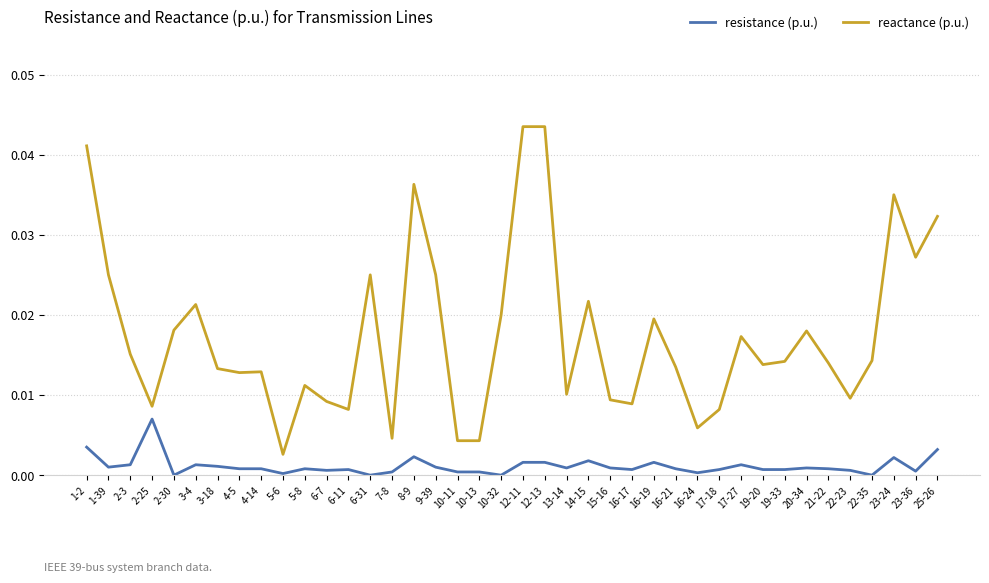

True or false: resistance (p.u.) and reactance (p.u.) cross at least once.

False